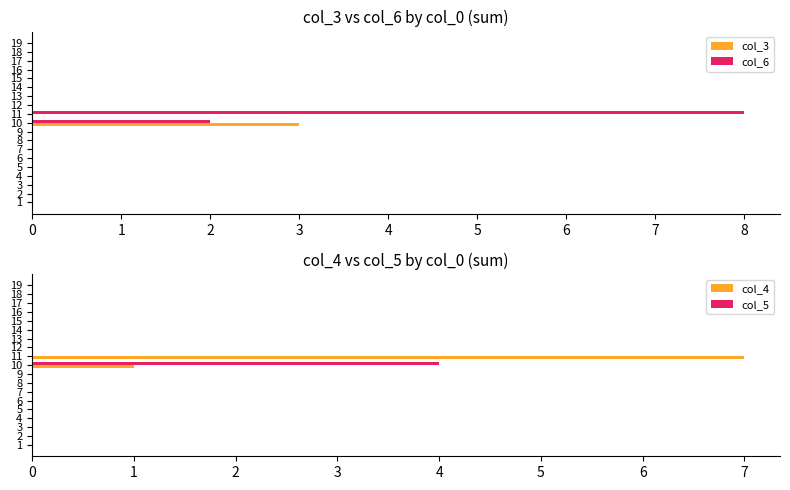

Are the bars horizontal?

Yes